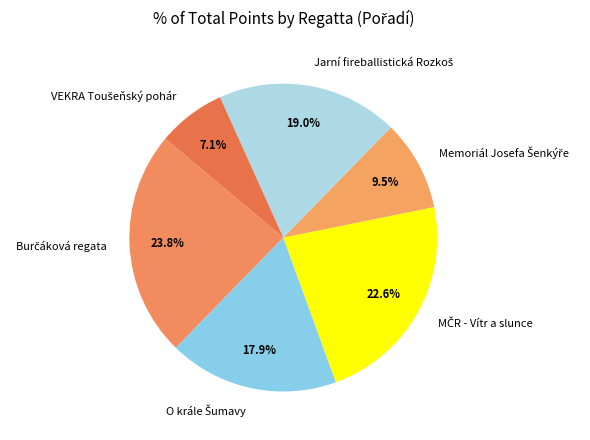

Is there any slice that represents more than half of the pie?

No